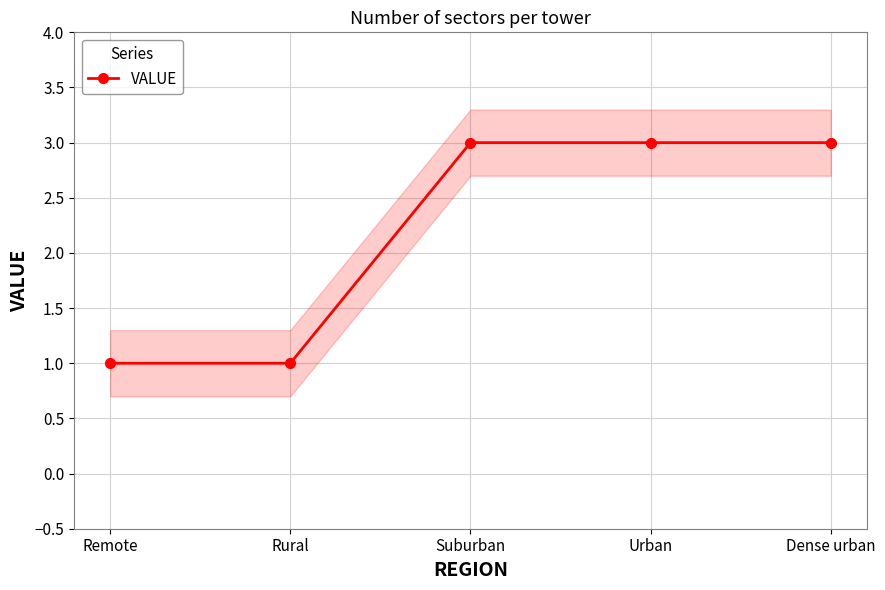

What is the value of the 1st point from the left?

1